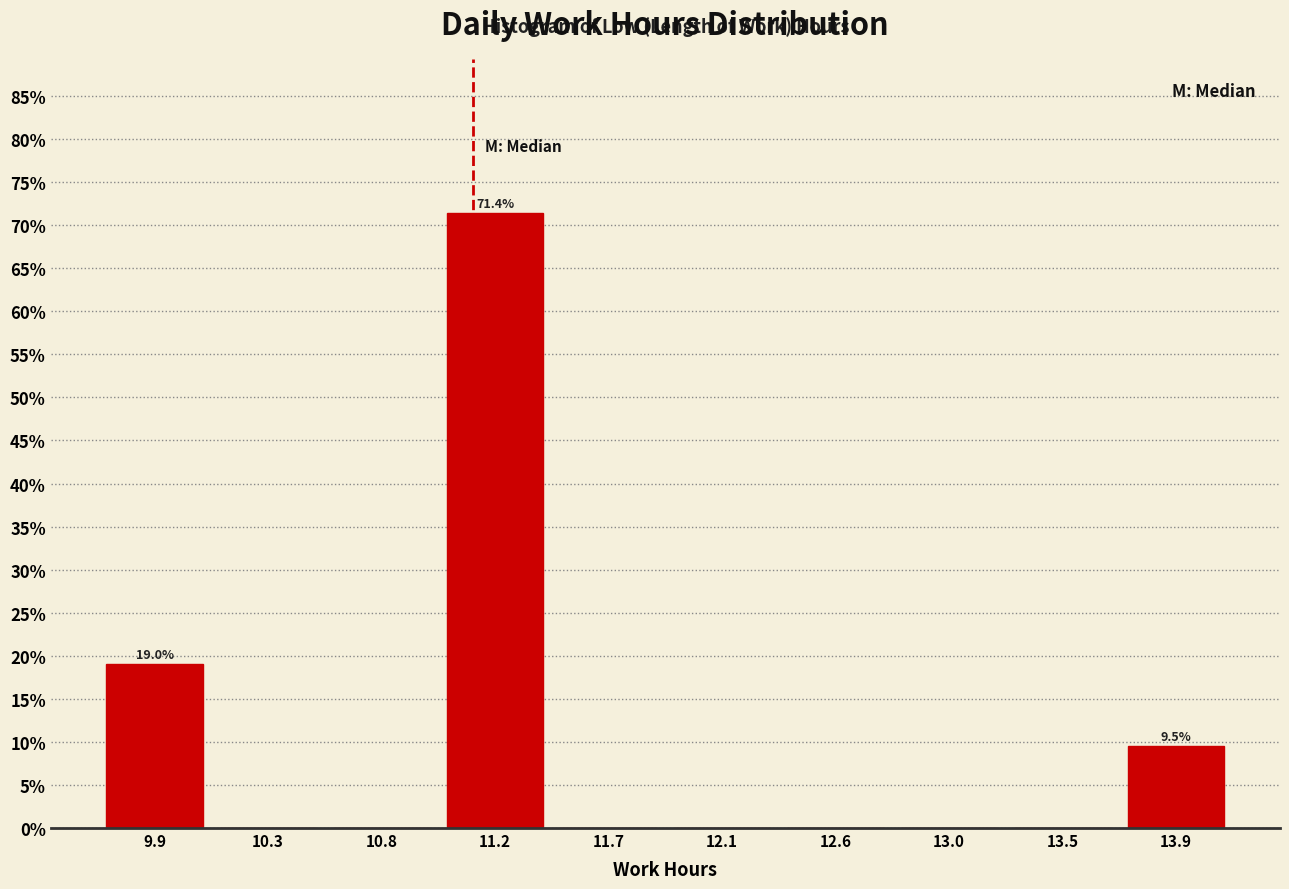

Over which range of the x-axis is the bar tallest?

11.00 to 11.45